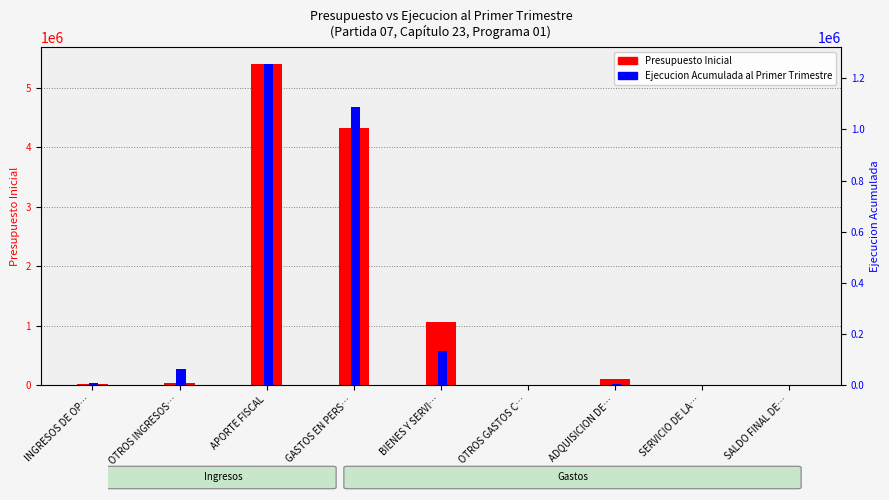

List the series in order of their peak value, lowest first.

Ejecucion Acumulada al Primer Trimestre, Presupuesto Inicial